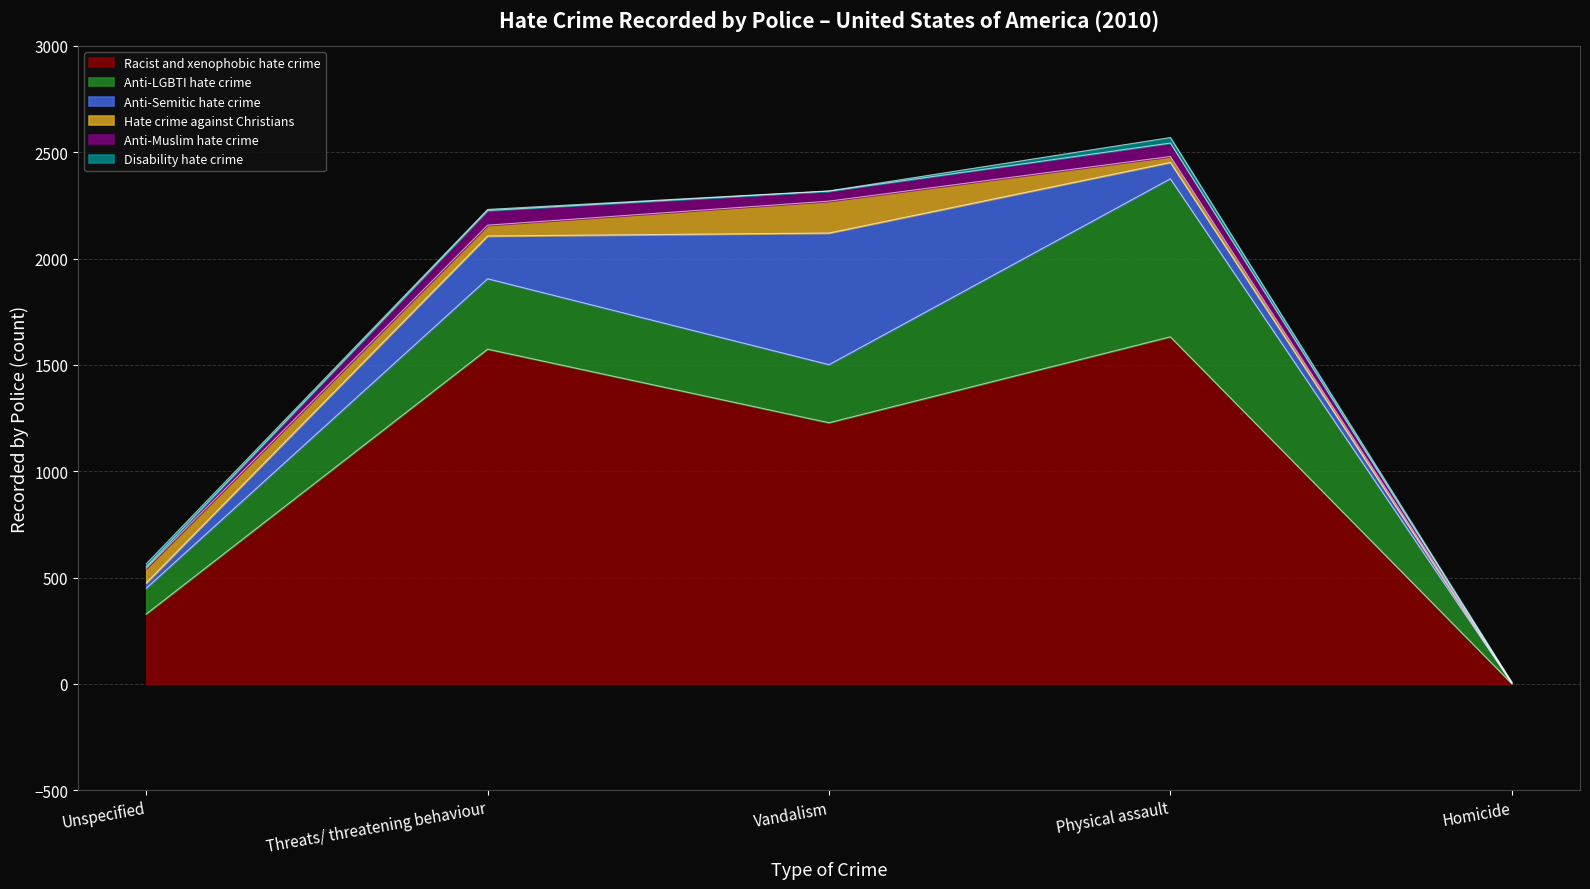

What is the average value of the Racist and xenophobic hate crime series?

953